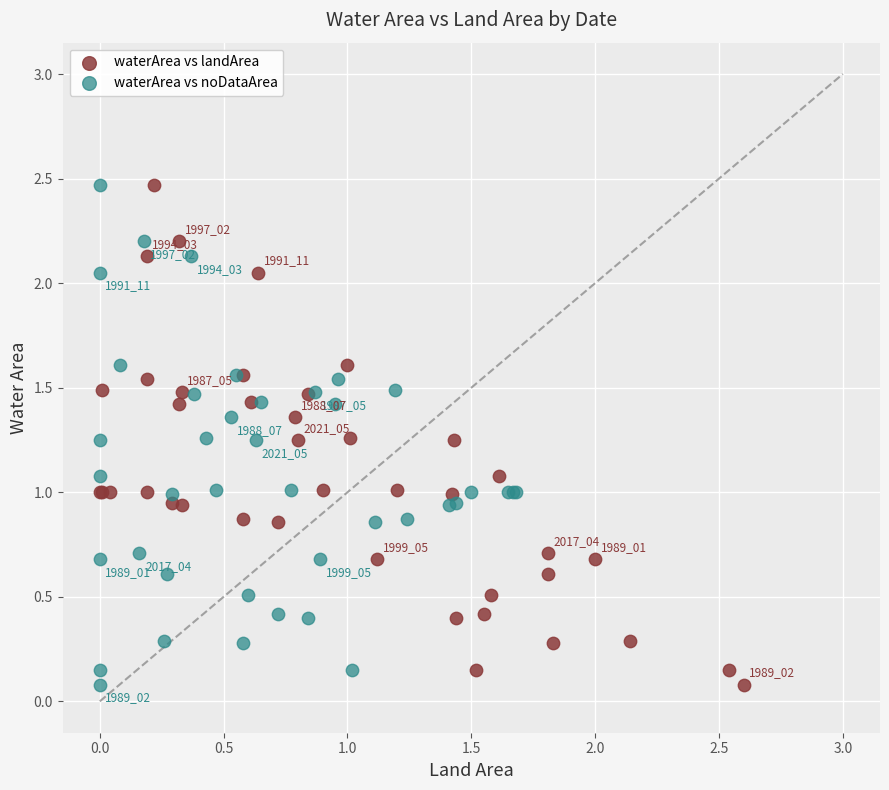

What are all the series names shown in the legend?

waterArea vs landArea, waterArea vs noDataArea